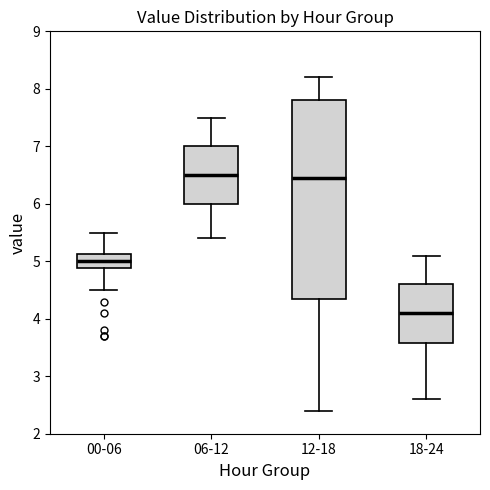

Reading left to right, read every box against the y-axis: the position of its median line, the range the box covers, and the ends of its whiskers. The values are not printed on the chart, so give them approximately, as read against the axis.

00-06: median 5.0, box 4.9 to 5.1, whiskers 4.5 to 5.5
06-12: median 6.5, box 6.0 to 7.0, whiskers 5.4 to 7.5
12-18: median 6.5, box 4.4 to 7.8, whiskers 2.4 to 8.2
18-24: median 4.1, box 3.6 to 4.6, whiskers 2.6 to 5.1